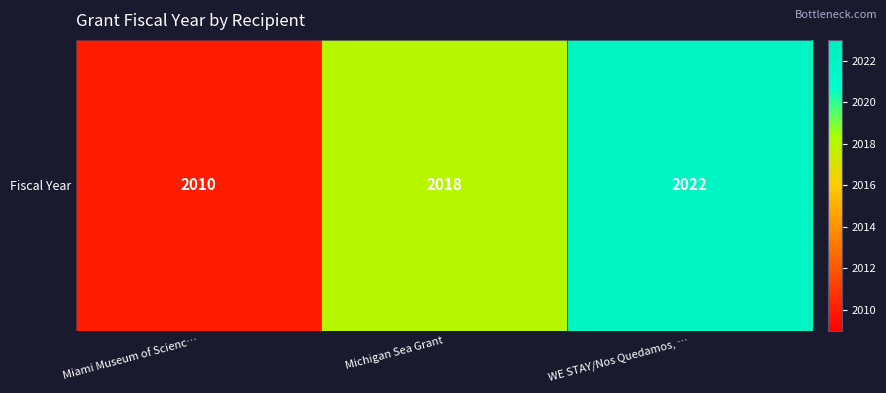

Rank the categories by value from lowest to highest.

Miami Museum of Scienc…, Michigan Sea Grant, WE STAY/Nos Quedamos, …